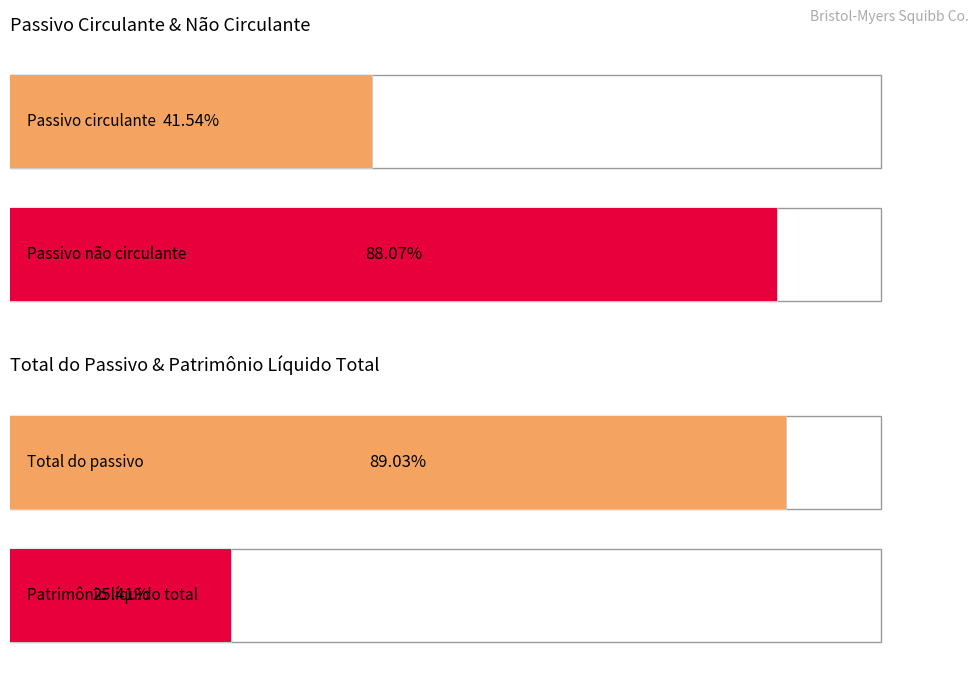

True or false: Passivo não circulante has a value of 54312 at 2024-06-30.

True